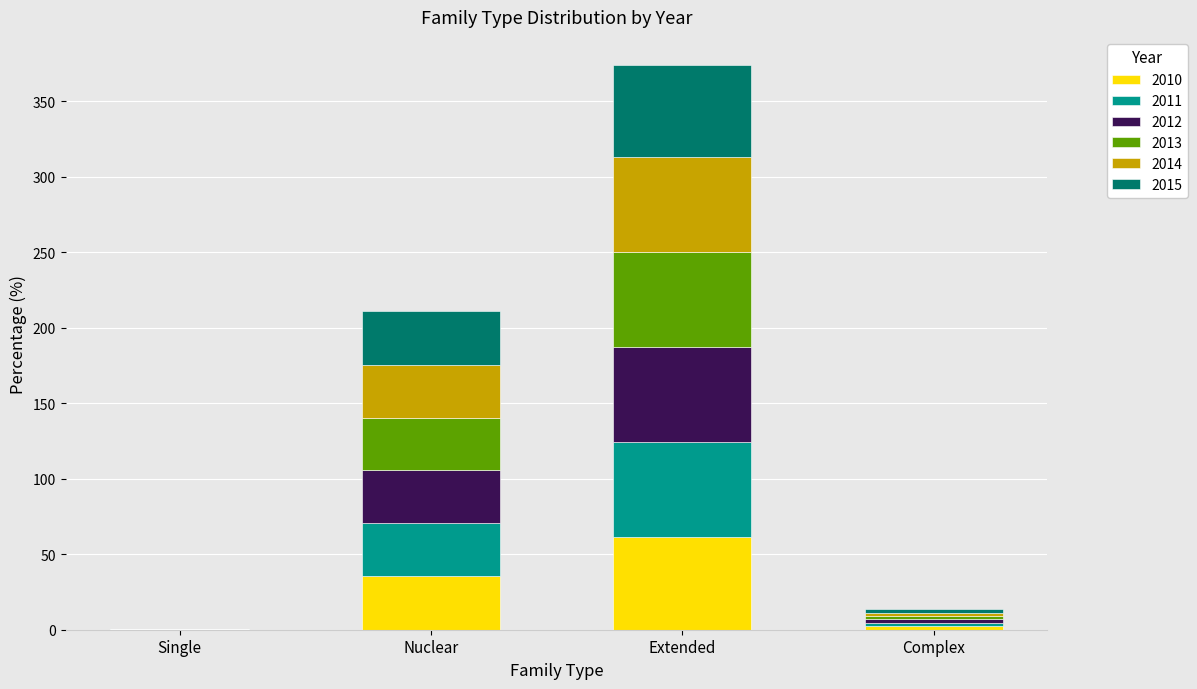

The value of 2010 at Nuclear is 53.1. True or false?

False